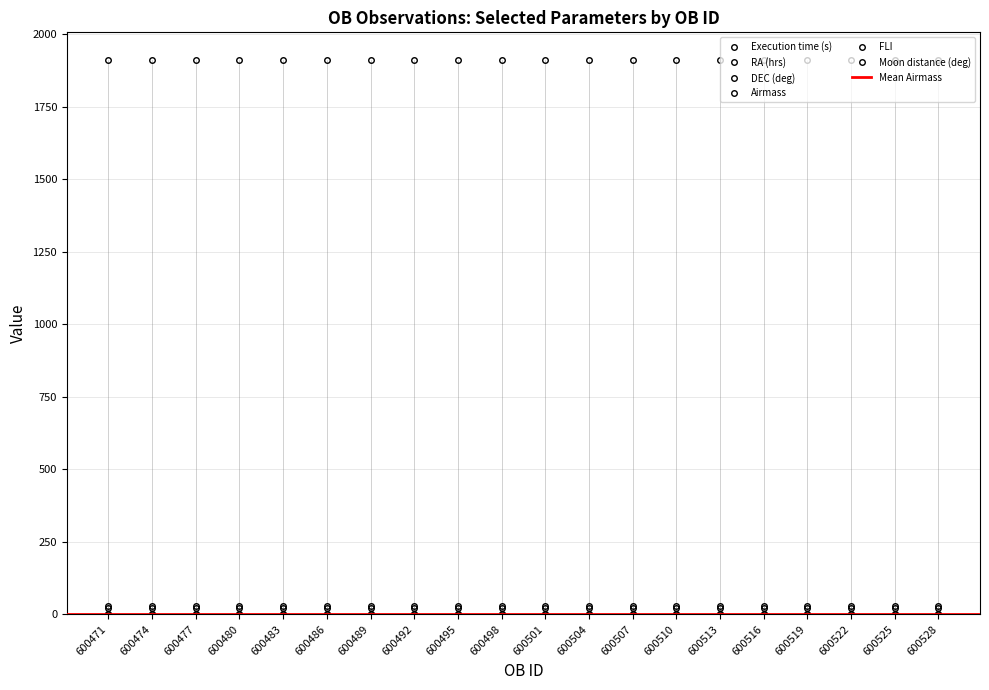

True or false: Moon distance (deg) and Airmass cross at least once.

False